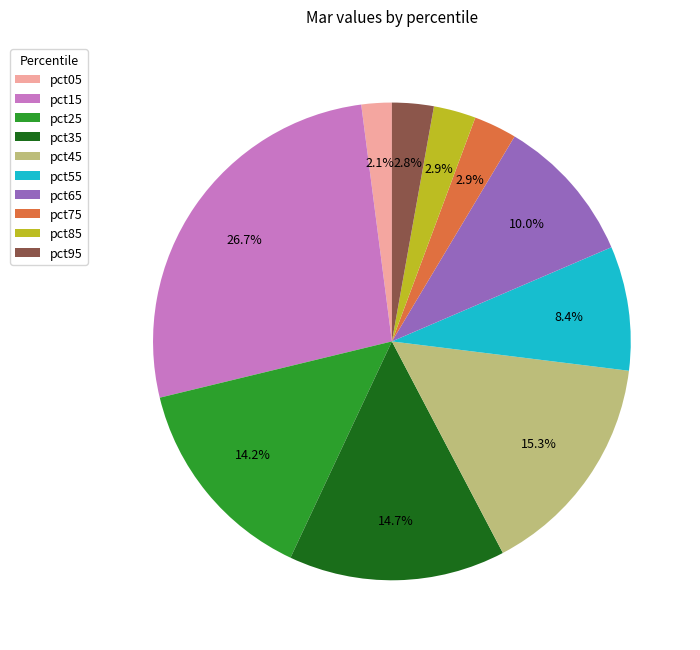

The pct05 slice represents 2% of the pie. True or false?

True